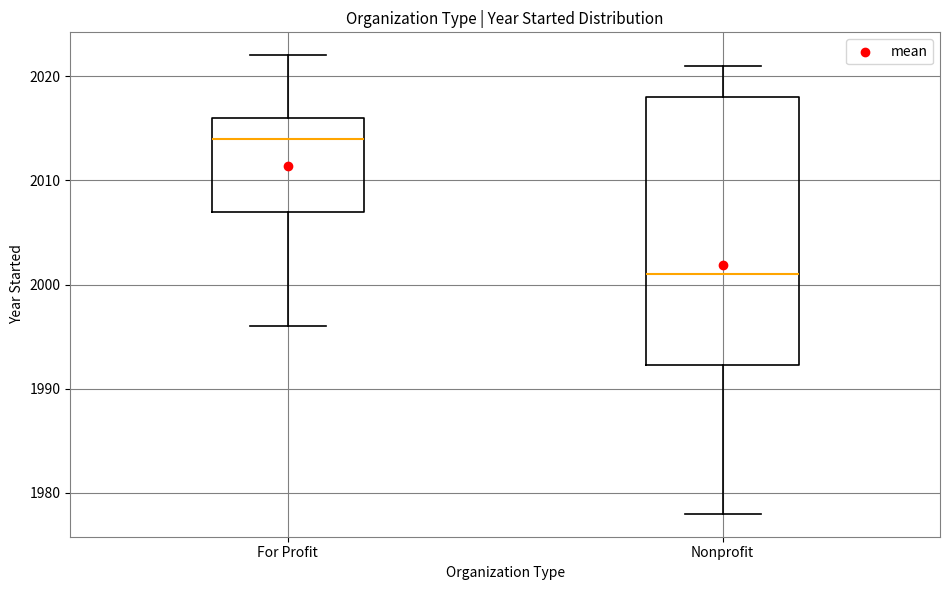

Where is the upper edge of the box for For Profit on the y-axis? The values are not printed on the chart, so give them approximately, as read against the axis.

2016